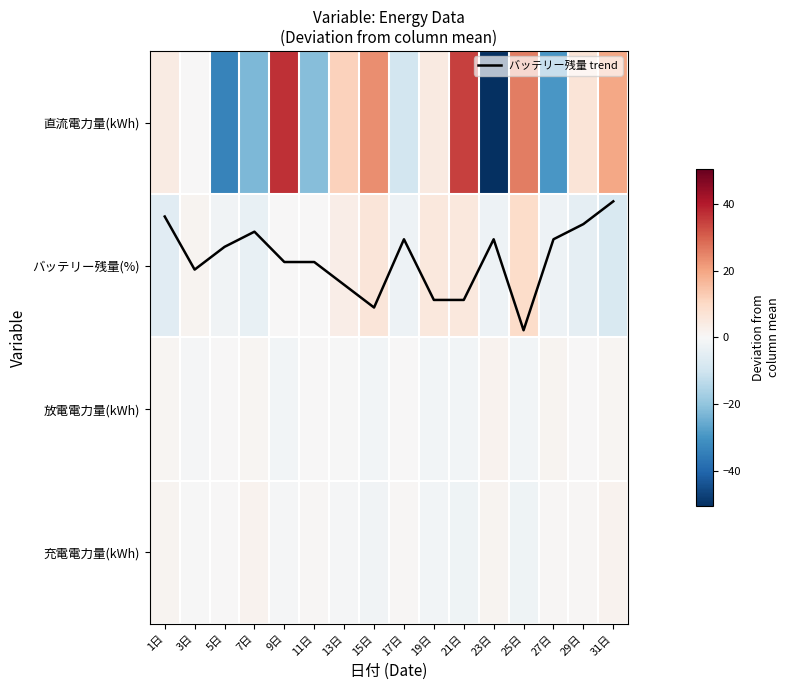

Which series has the largest range (max minus min)?

直流電力量(kWh)